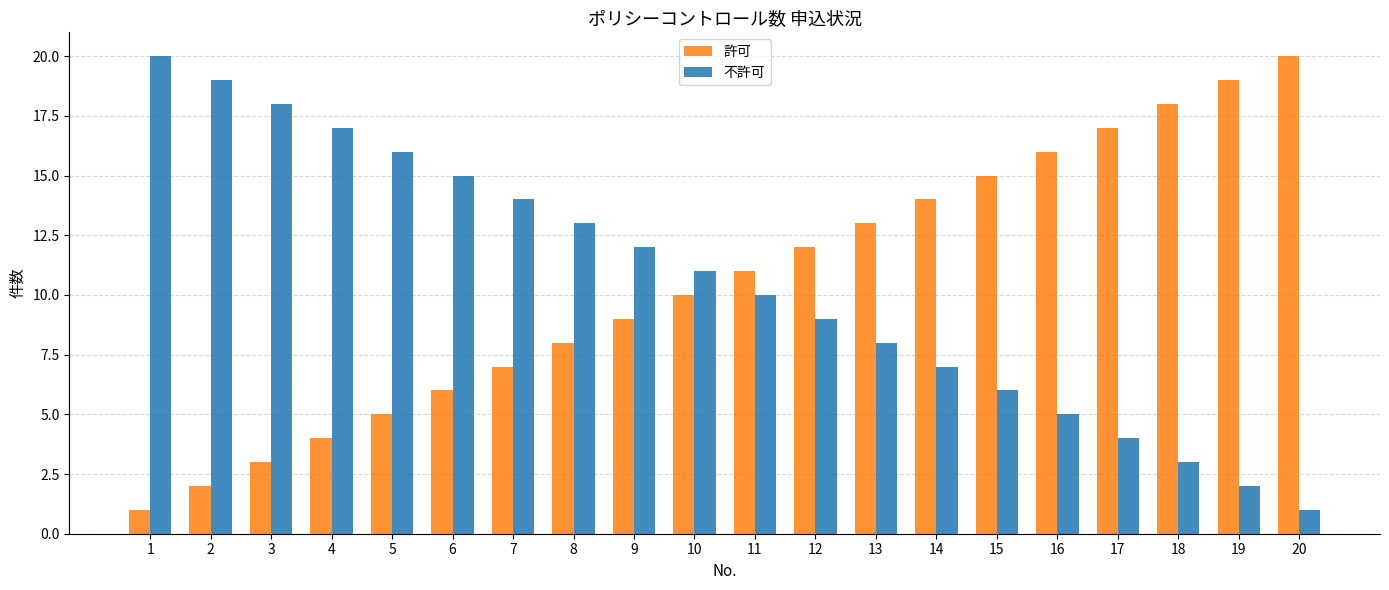

Rank the categories by 不許可 value from lowest to highest.

20, 19, 18, 17, 16, 15, 14, 13, 12, 11, 10, 9, 8, 7, 6, 5, 4, 3, 2, 1